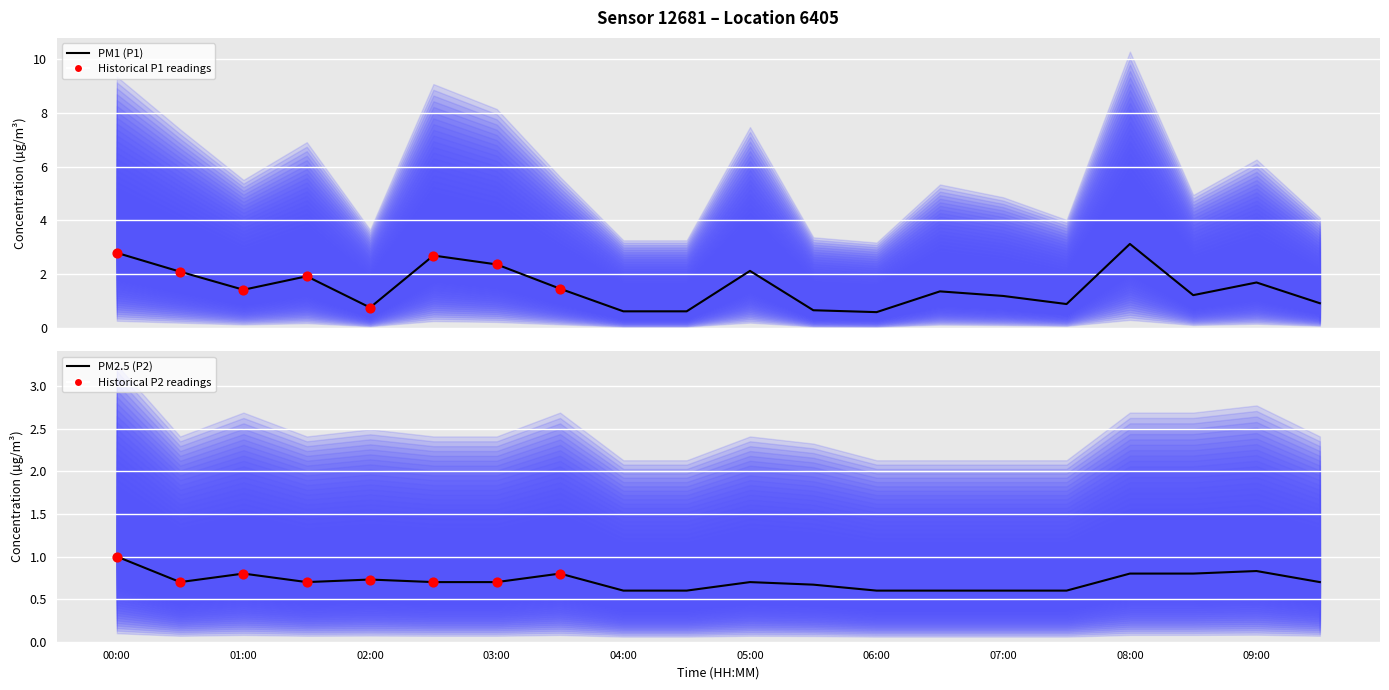

What are all the series names shown in the legend?

P1, P2